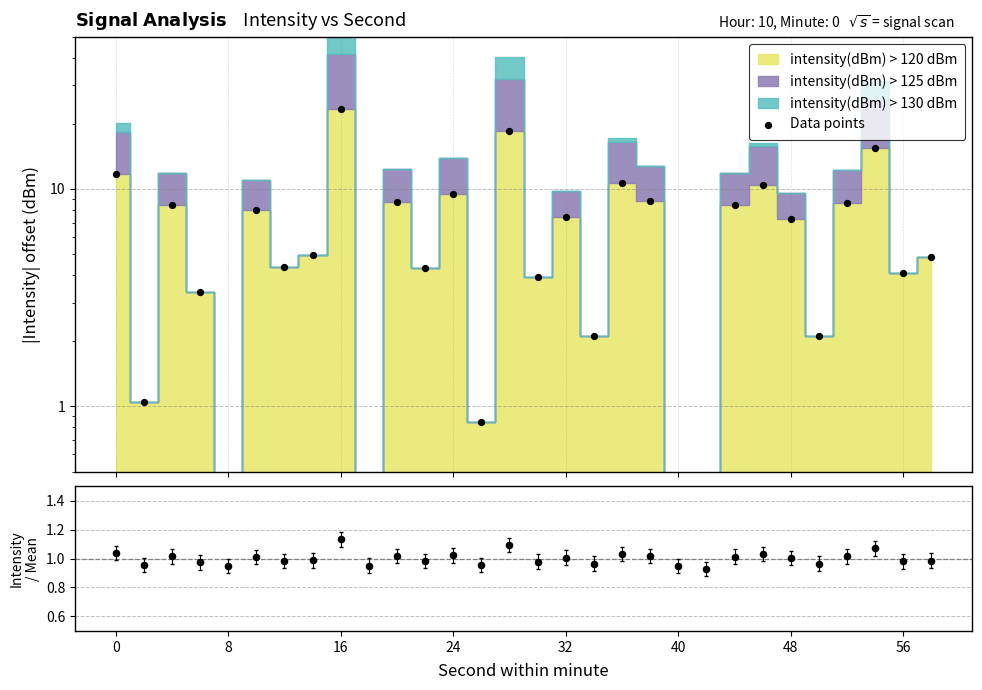

Which series reaches the minimum Y coordinate?

Data points